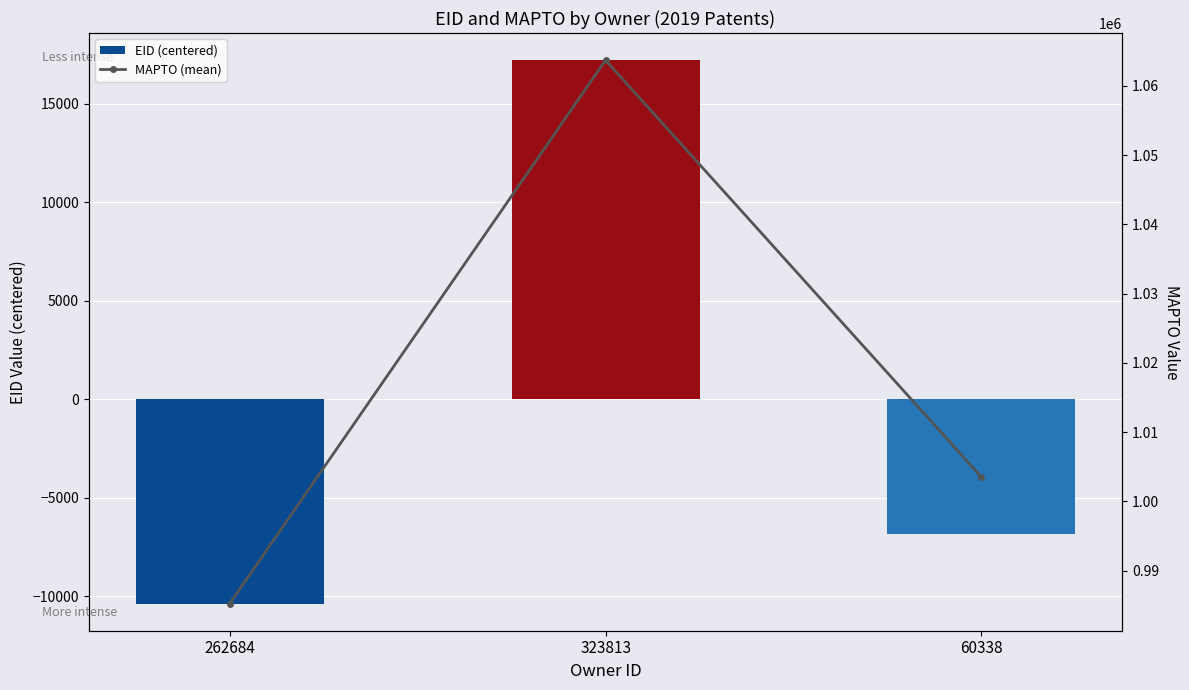

What is the difference between the maximum and minimum values in the MAPTO (mean) series?

78464.0